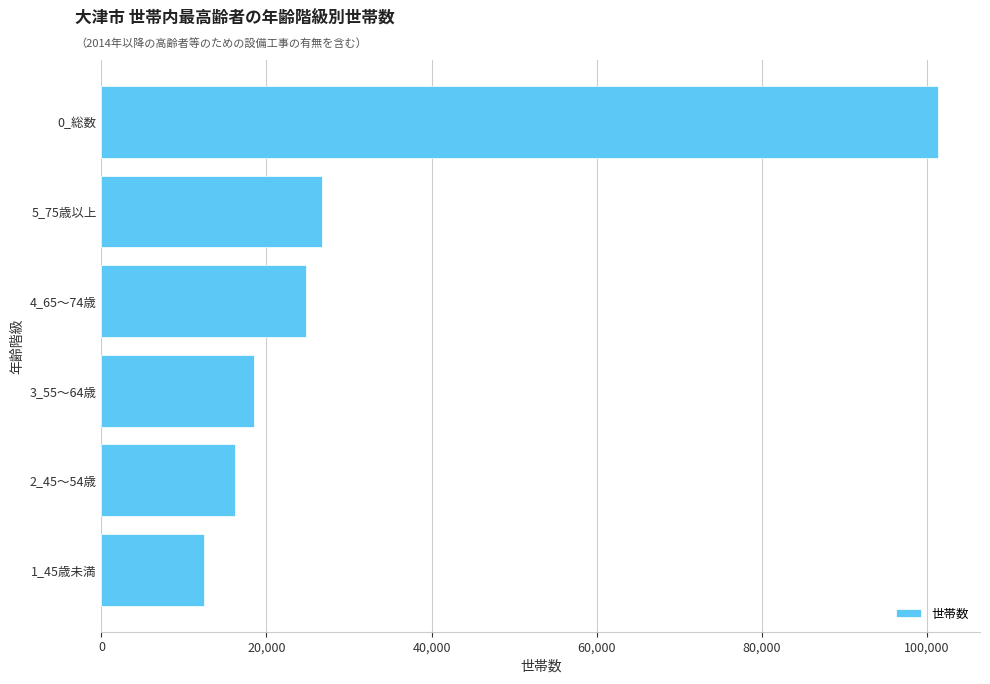

The value at 2_45～54歳 is 26749. True or false?

False